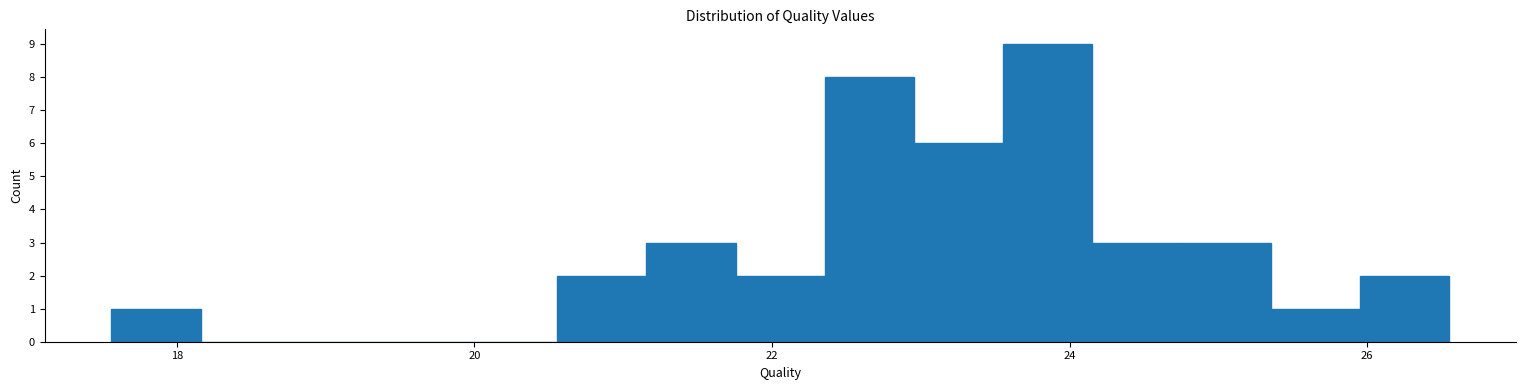

Read against the x-axis, roughly where is the centre of the tallest bar?

23.8